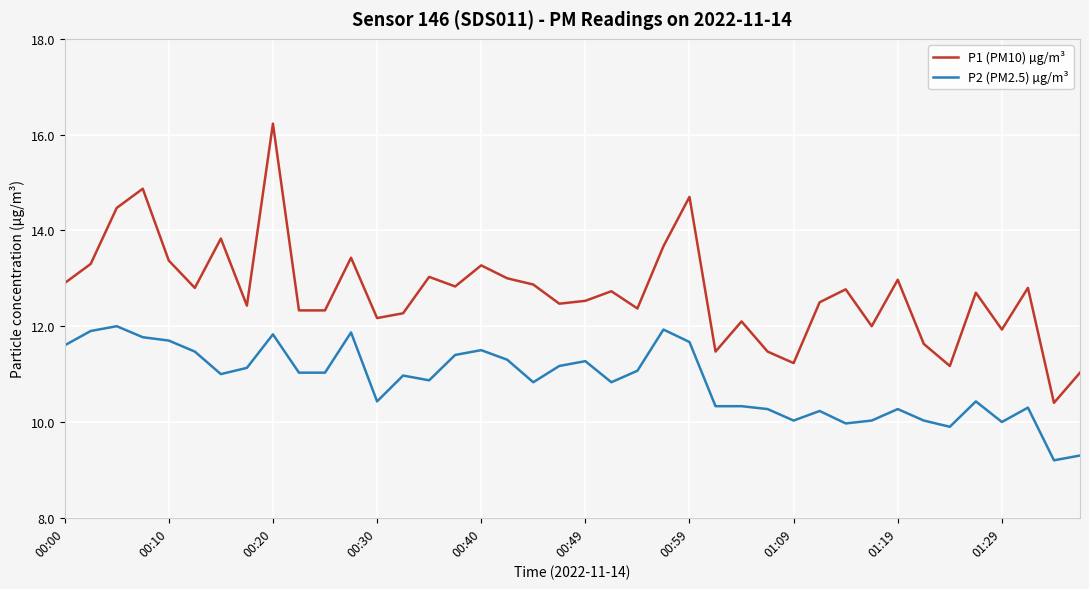

What is the highest value of the P2 (PM2.5) µg/m³ series?

12.0